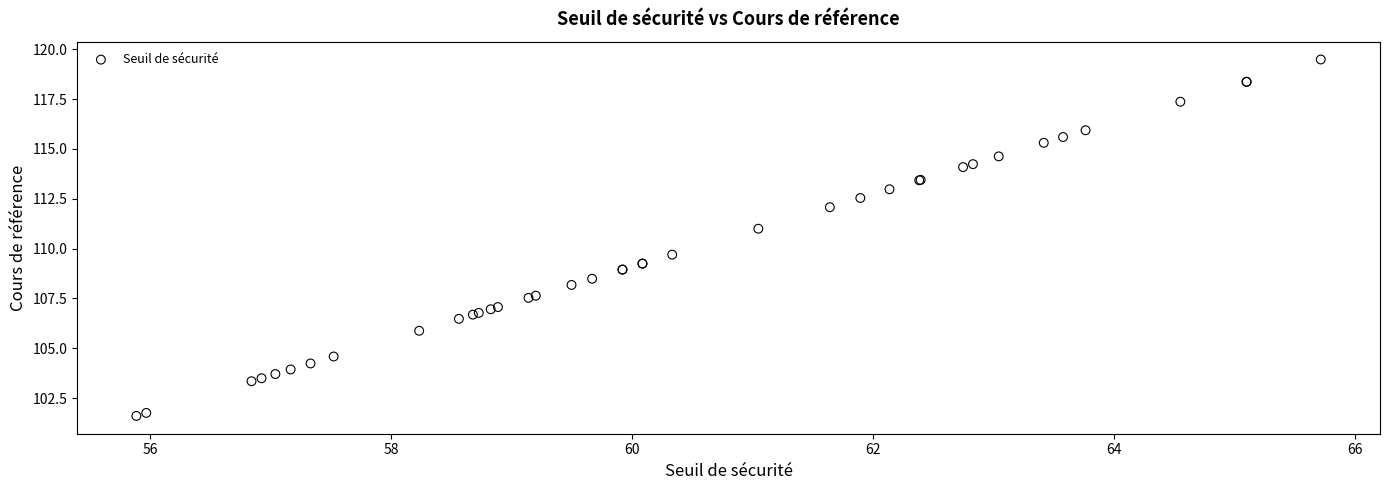

What Y value in the scatter plot is closest to 110?

109.7